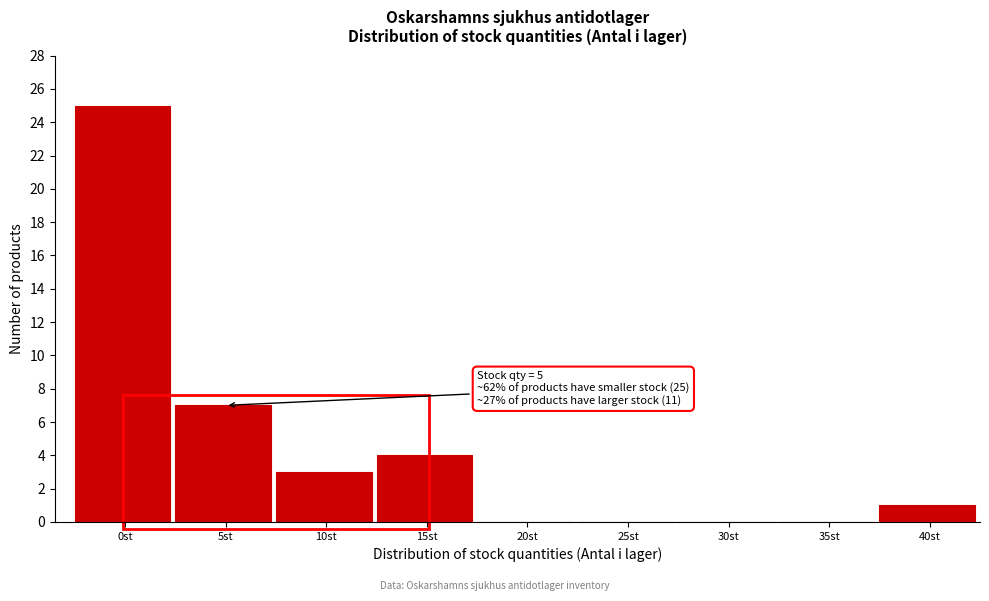

Reading left to right, list all the values displayed in this chart.

0st=25	5st=7	10st=3	15st=4	20st=0	25st=0	30st=0	35st=0	40st=1